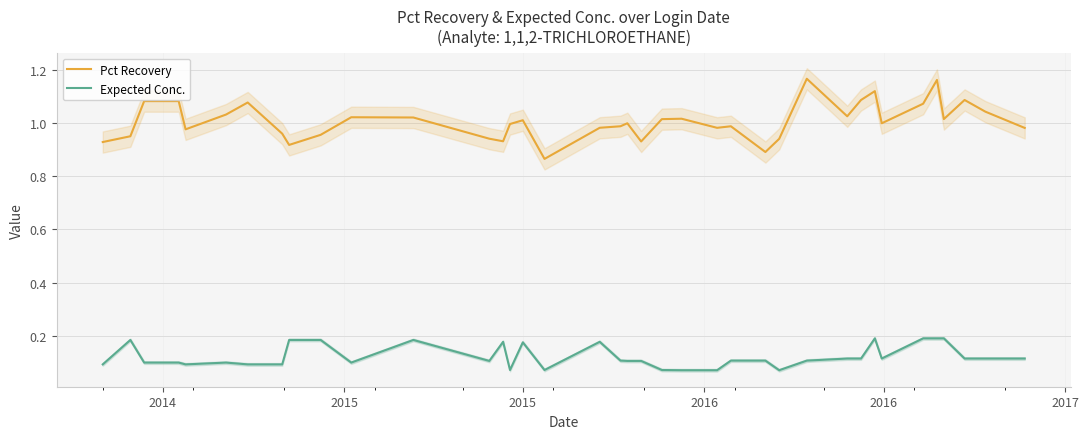

True or false: Pct Recovery and Expected Conc. intersect in this chart.

False